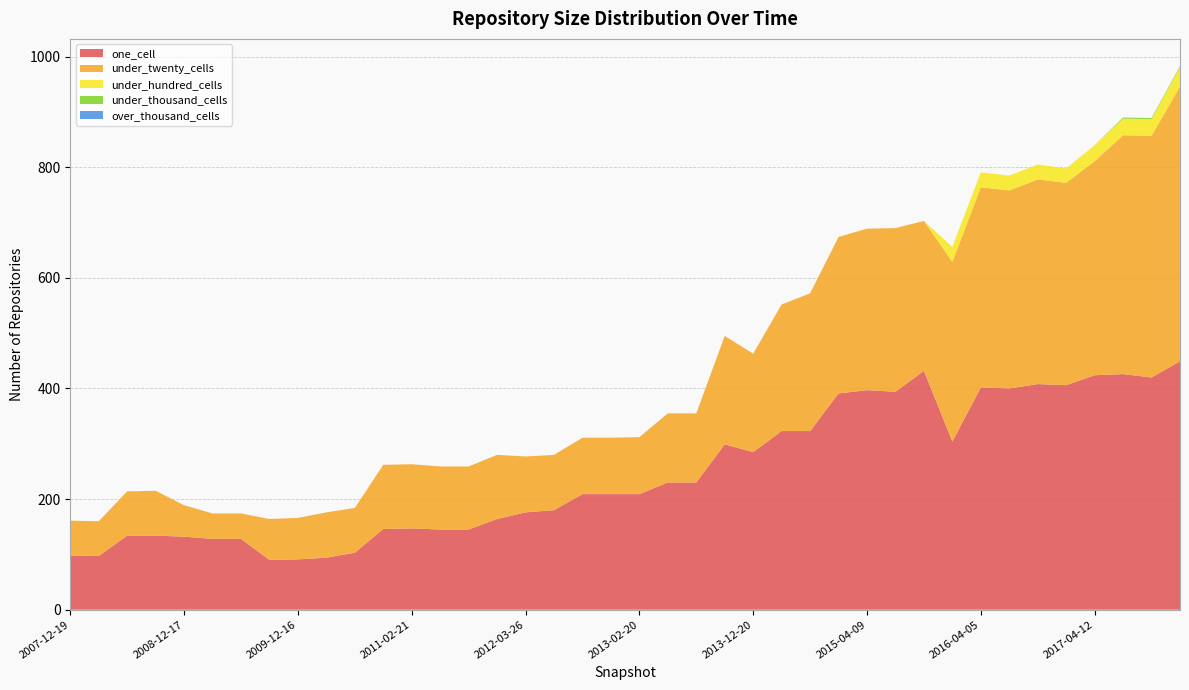

Reading left to right, extract all data points from this chart.

one_cell: 98	97	134	134	132	128	128	90	91	94	103	146	147	145	145	164	176	180	209	209	209	230	230	299	285	323	323	391	397	394	432	304	402	400	408	406	424	426	420	449
under_twenty_cells: 63	63	80	81	57	46	46	74	75	82	81	116	116	114	114	116	101	100	102	102	103	125	125	196	178	229	249	283	292	296	271	325	362	358	370	366	387	432	437	497
under_hundred_cells: 0	0	0	0	0	0	0	0	0	0	0	0	0	0	0	0	0	0	0	0	0	0	0	0	0	0	0	0	0	0	0	27	27	27	27	26	29	30	30	35
under_thousand_cells: 0	0	0	0	0	0	0	0	0	0	0	0	0	0	0	0	0	0	0	0	0	0	0	0	0	0	0	0	0	0	0	0	0	0	0	0	0	2	2	2
over_thousand_cells: 0	0	0	0	0	0	0	0	0	0	0	0	0	0	0	0	0	0	0	0	0	0	0	0	0	0	0	0	0	0	0	0	0	0	0	0	0	0	0	0